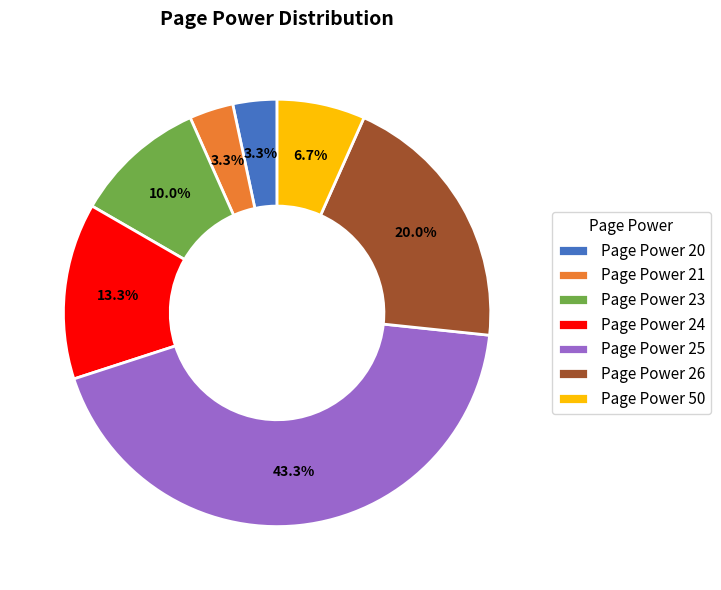

Which category has the biggest portion of the pie?

Page Power 25